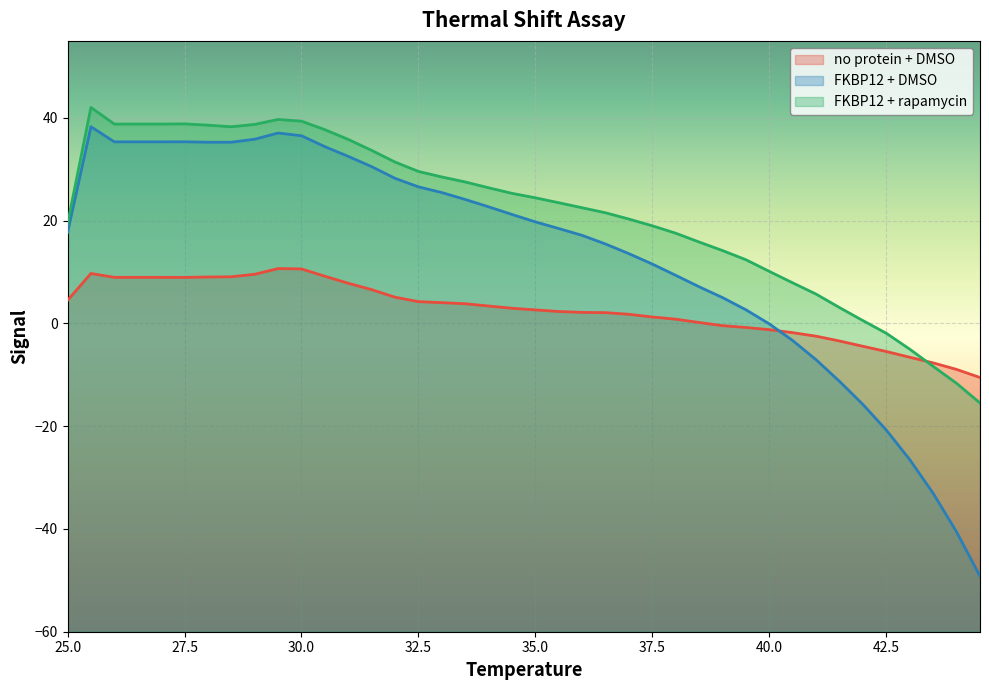

In FKBP12 + DMSO, how many points are higher than both neighbors (excluding endpoints)?

3